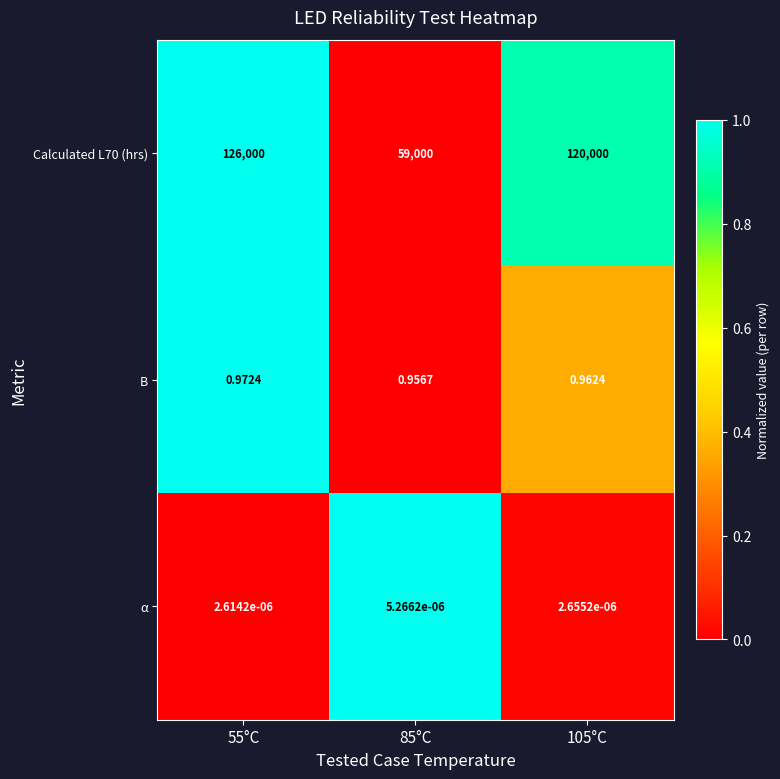

Which series has the widest spread of values?

Calculated L70 (hrs)